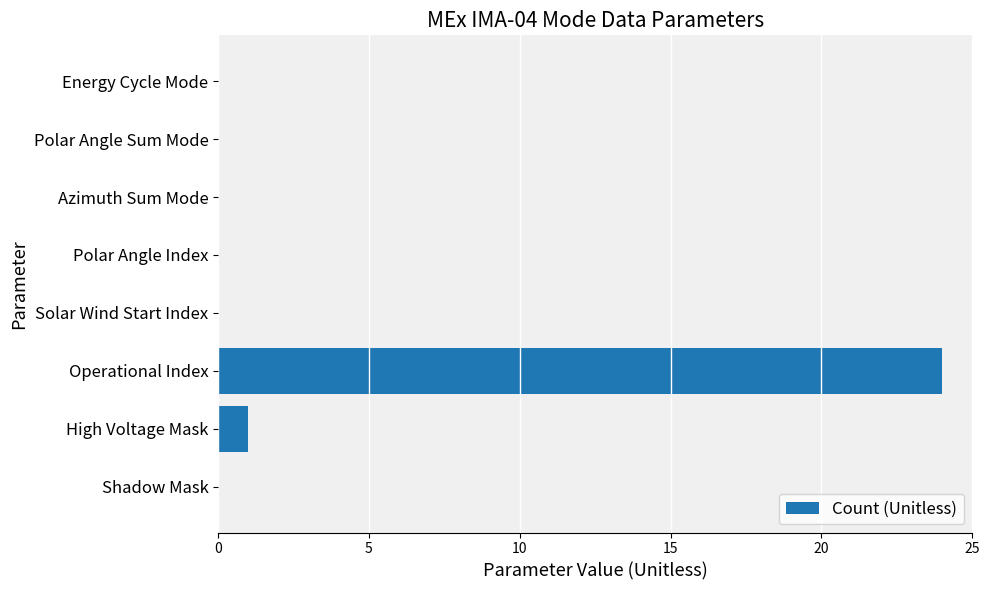

How many data points does each series have?

8